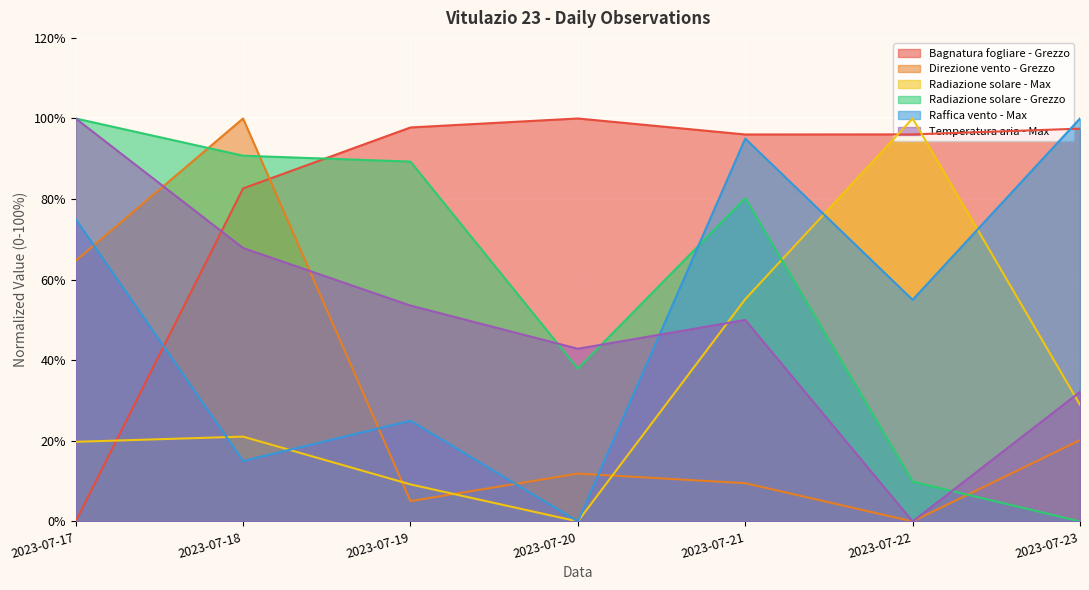

What are all the series names shown in the legend?

Bagnatura fogliare - Grezzo, Direzione vento - Grezzo, Radiazione solare - Max, Radiazione solare - Grezzo, Raffica vento - Max, Temperatura aria - Max